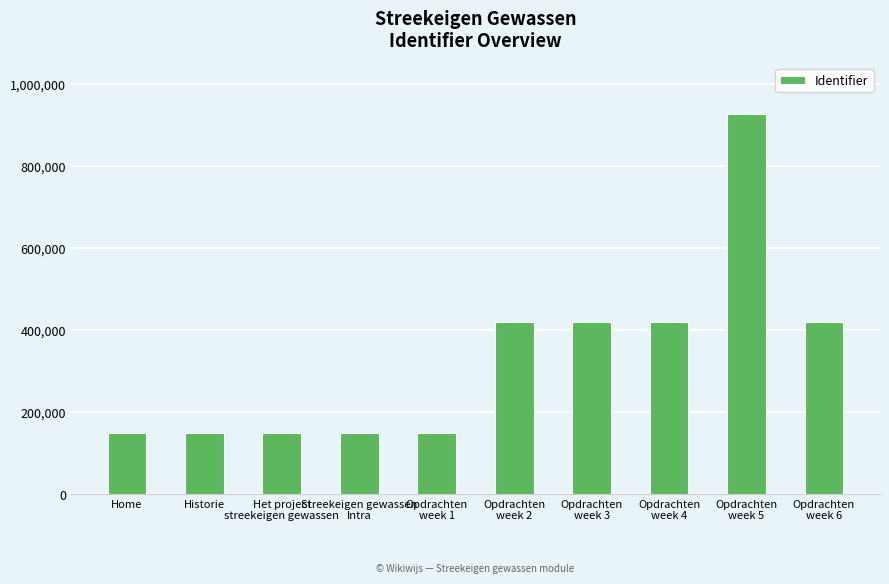

What is the maximum value shown in the chart?

926828